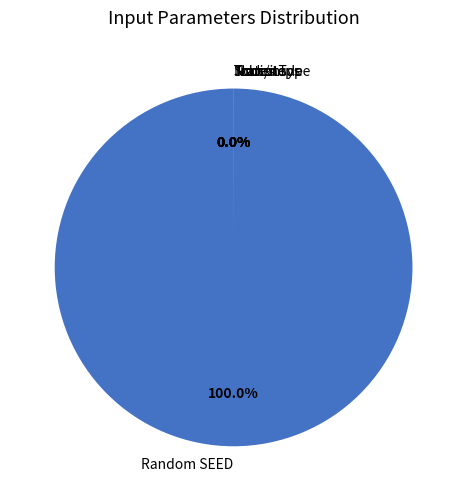

What percentage is the Random SEED slice, to the nearest percent?

100%